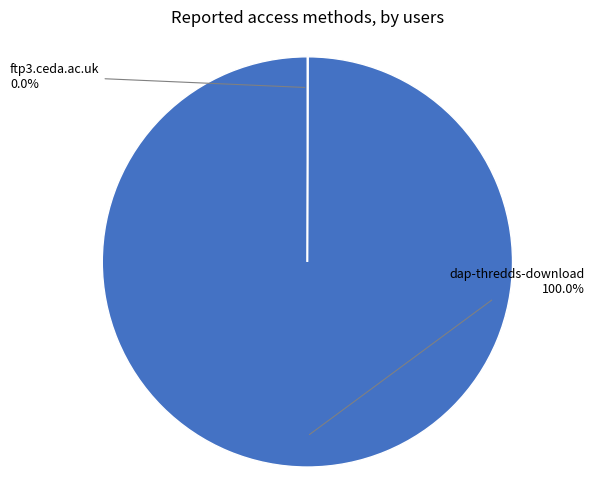

To the nearest percent, what is the difference between the largest and smallest slice percentages?

100%